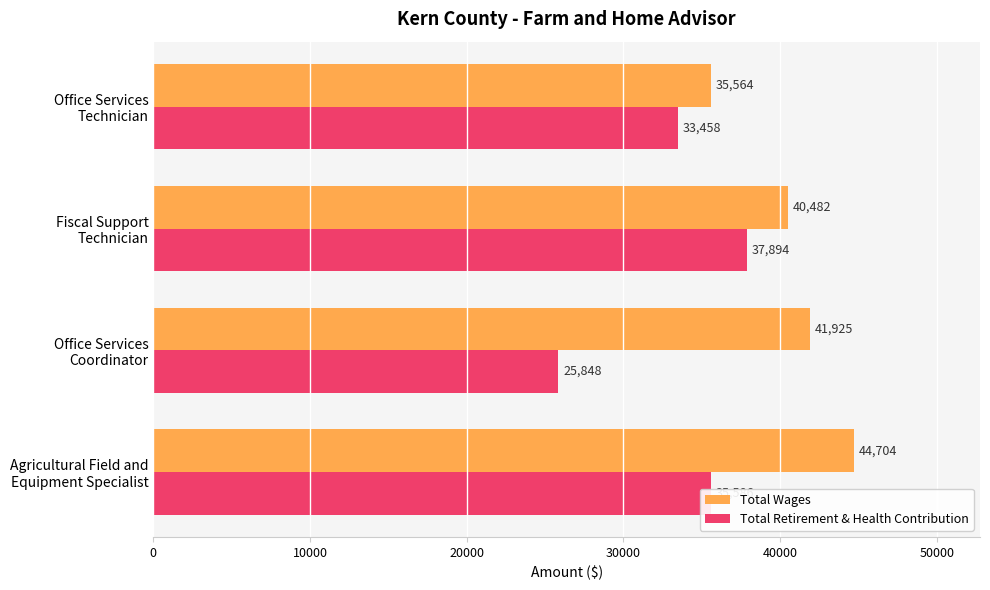

What is the sum of all Total Wages values?

162675